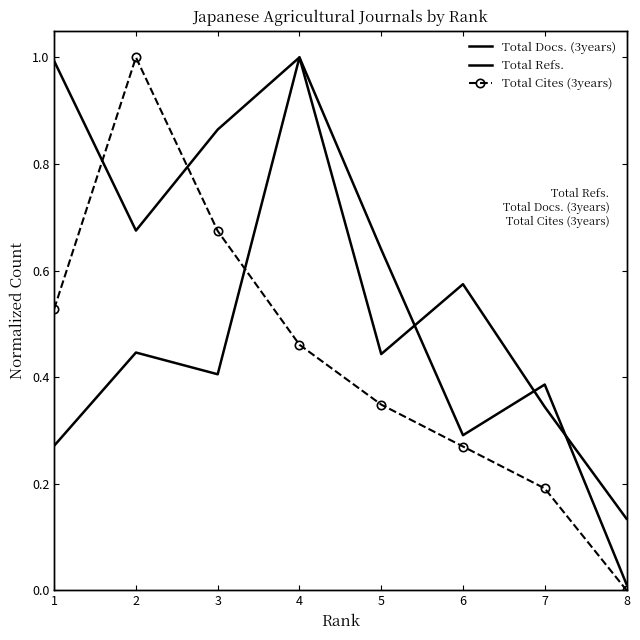

What is the average value of the Total Refs. series?

0.6